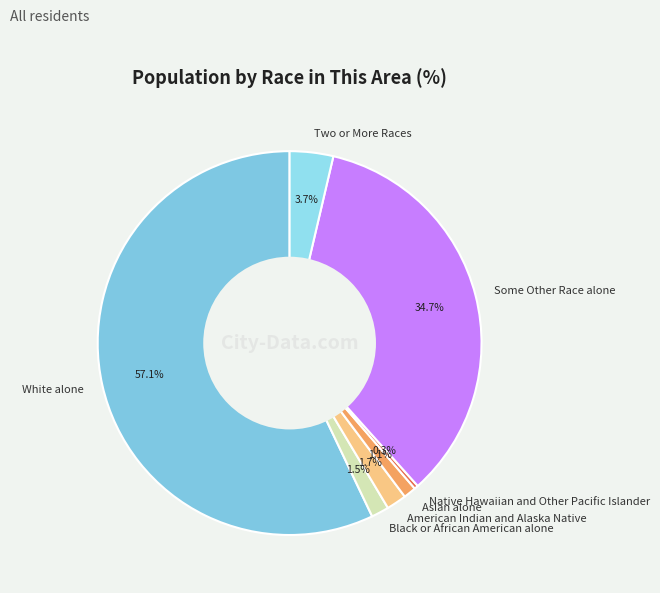

How many slices are in this pie chart?

7